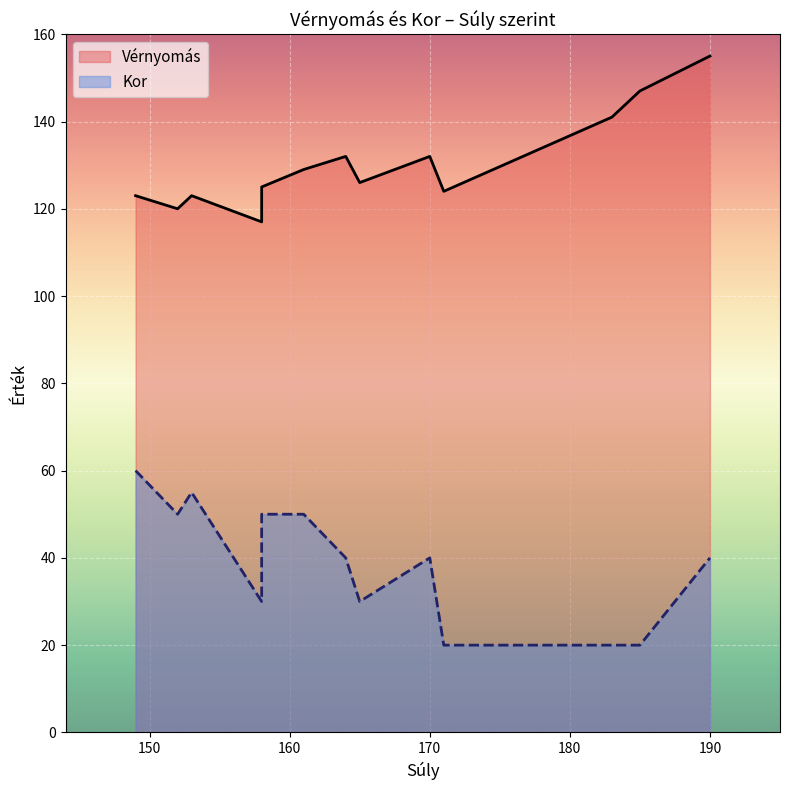

What is the difference between the second highest and minimum values in the Vérnyomás series?

30